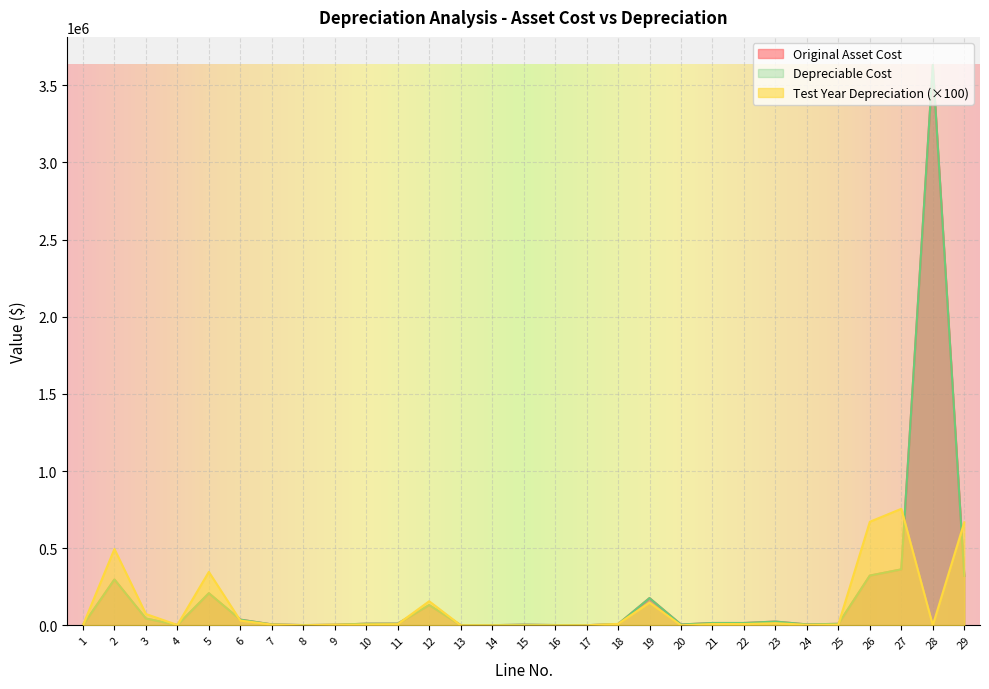

How many interior local peaks does the Depreciable Cost series have?

8